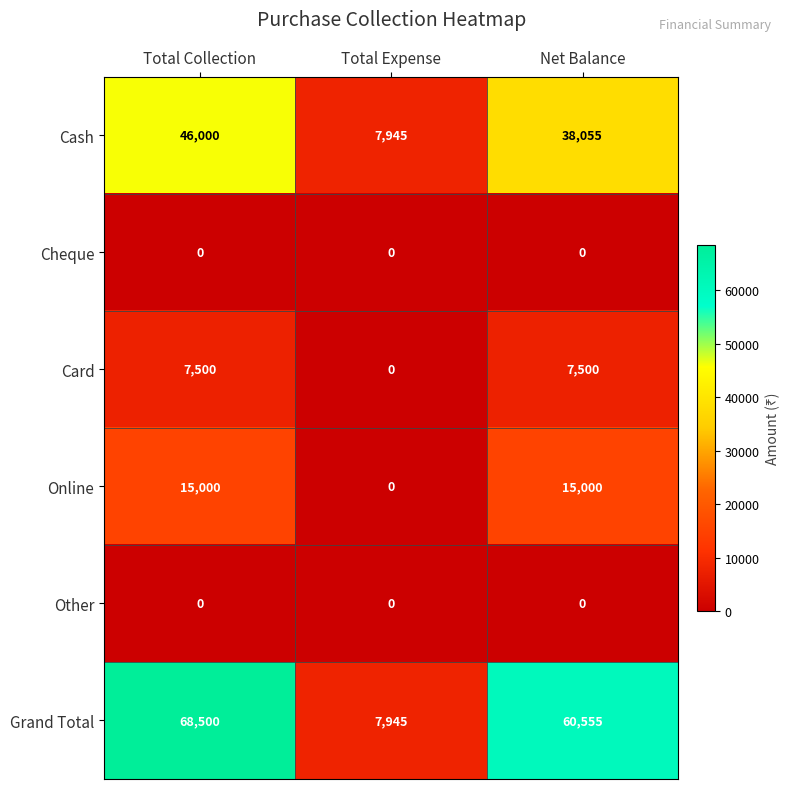

What is the difference between the highest and lowest values at Net Balance?

60555